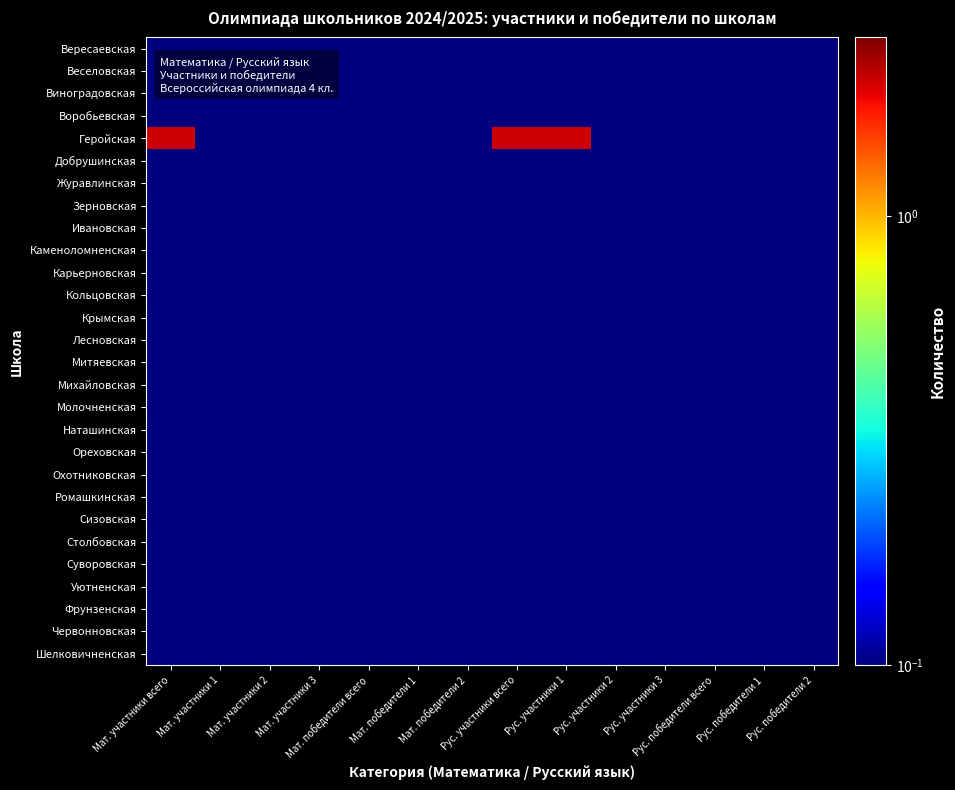

What is the difference between the highest and lowest values at Мат. участники всего?

1.9